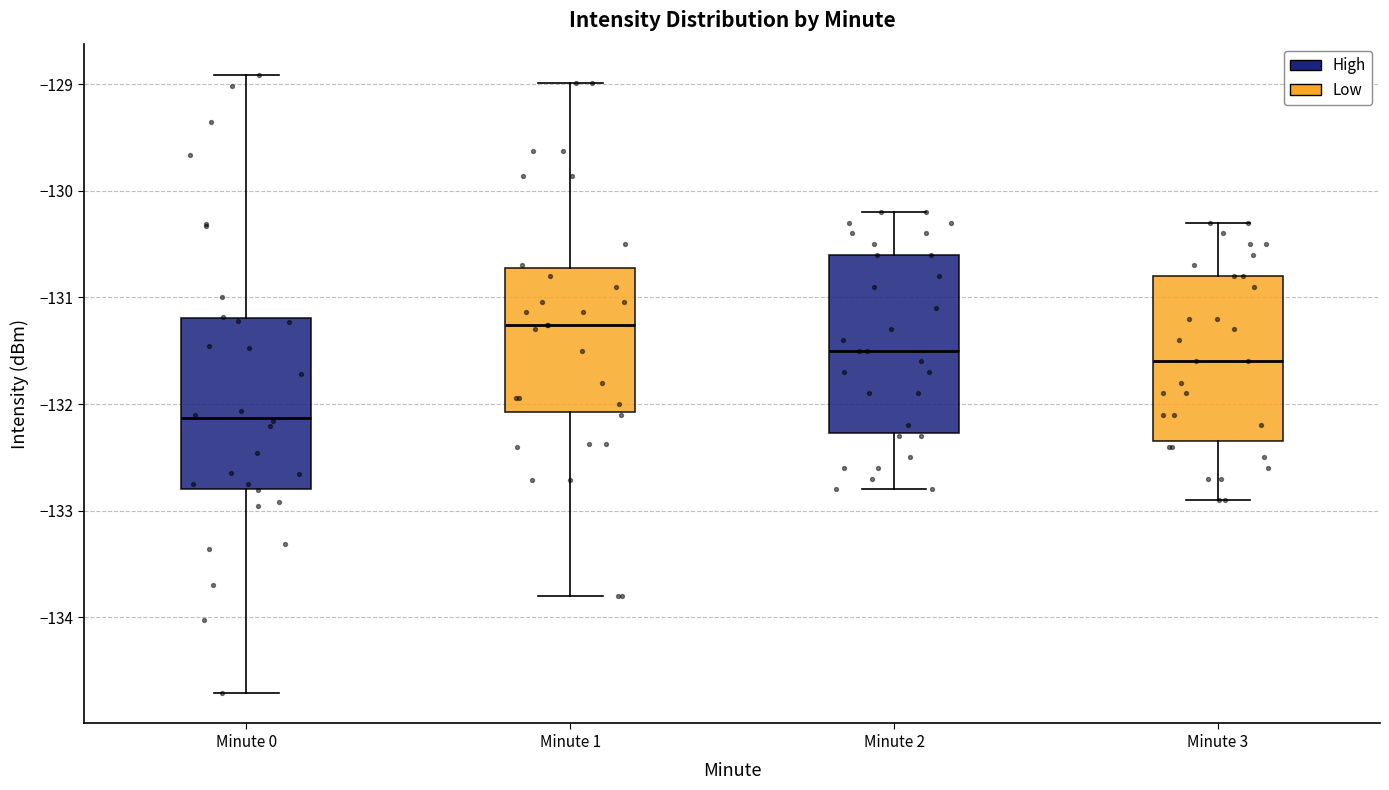

Where does the lower whisker of the box for Minute 1 end on the y-axis? The values are not printed on the chart, so give them approximately, as read against the axis.

-133.8